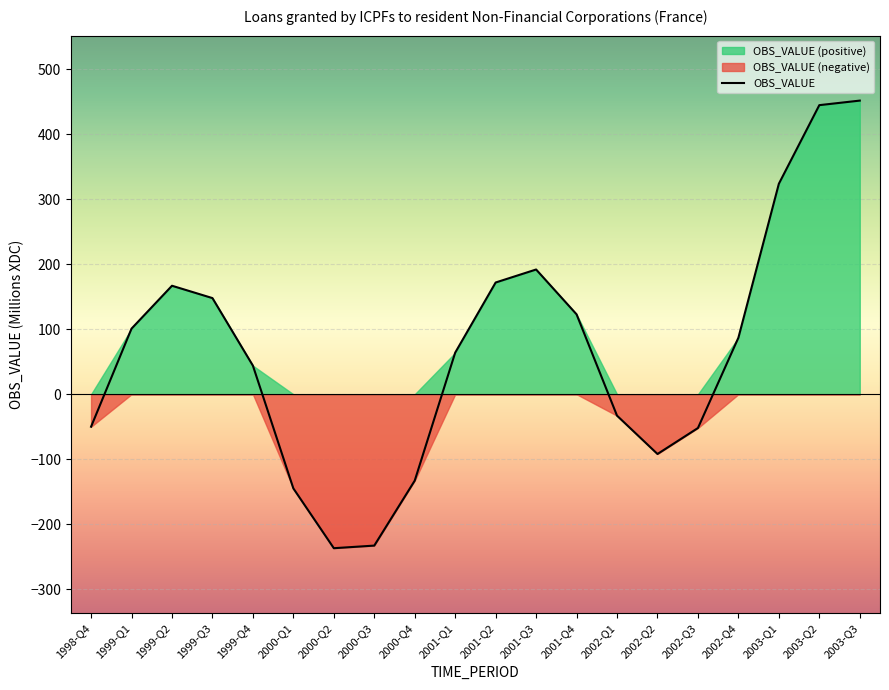

How many positive values are there?

12